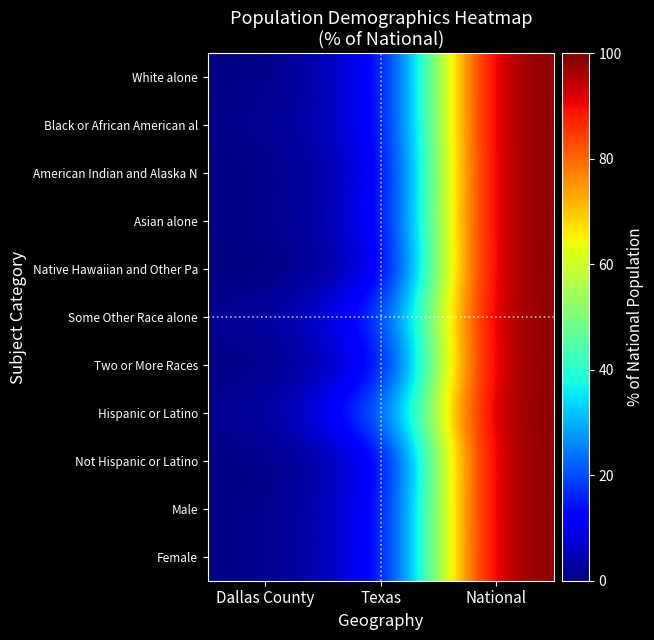

Reading left to right, what are all the values shown in this chart?

White alone: Dallas County=0.6	Texas=7.9	National=100.0
Black or African American al: Dallas County=1.4	Texas=7.7	National=100.0
American Indian and Alaska N: Dallas County=0.6	Texas=5.8	National=100.0
Asian alone: Dallas County=0.8	Texas=6.6	National=100.0
Native Hawaiian and Other Pa: Dallas County=0.2	Texas=4.0	National=100.0
Some Other Race alone: Dallas County=1.9	Texas=13.8	National=100.0
Two or More Races: Dallas County=0.7	Texas=7.5	National=100.0
Hispanic or Latino: Dallas County=1.8	Texas=18.7	National=100.0
Not Hispanic or Latino: Dallas County=0.6	Texas=6.1	National=100.0
Male: Dallas County=0.8	Texas=8.2	National=100.0
Female: Dallas County=0.8	Texas=8.1	National=100.0